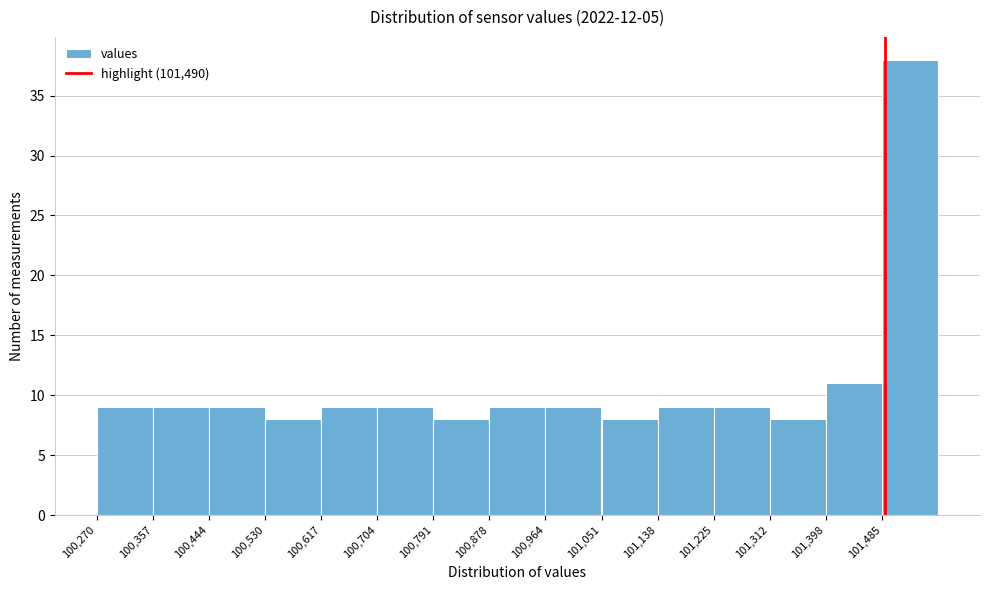

Reading left to right, list every bar in this chart as the range it spans on the x-axis followed by its height. Neither the bar edges nor the heights are printed on the chart, so give them approximately, as read against the axes.

100270 to 100360: 9
100360 to 100440: 9
100440 to 100530: 9
100530 to 100620: 8
100620 to 100700: 9
100700 to 100790: 9
100790 to 100880: 8
100880 to 100960: 9
100960 to 101050: 9
101050 to 101140: 8
101140 to 101220: 9
101220 to 101310: 9
101310 to 101400: 8
101400 to 101490: 11
101490 to 101570: 38